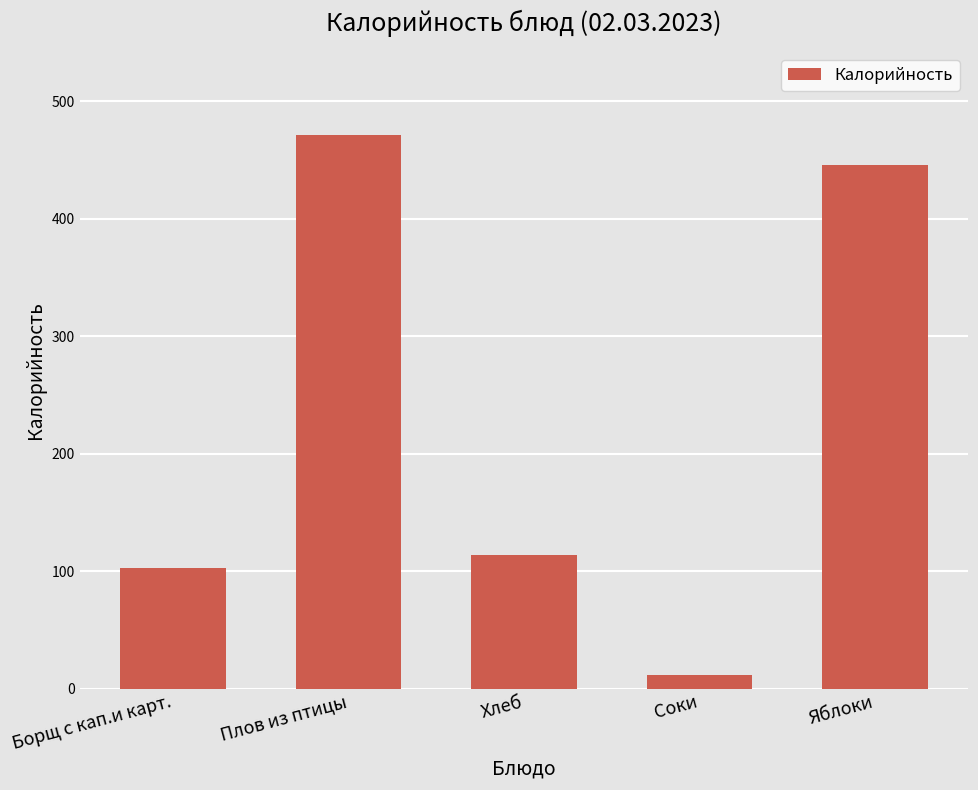

How many data points are less than 114?

2